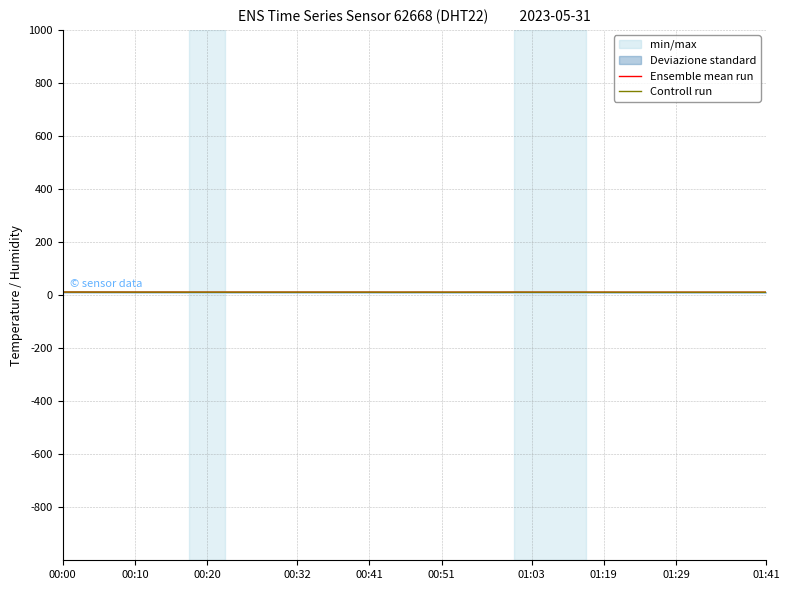

Which category has the highest value across all series?

00:00